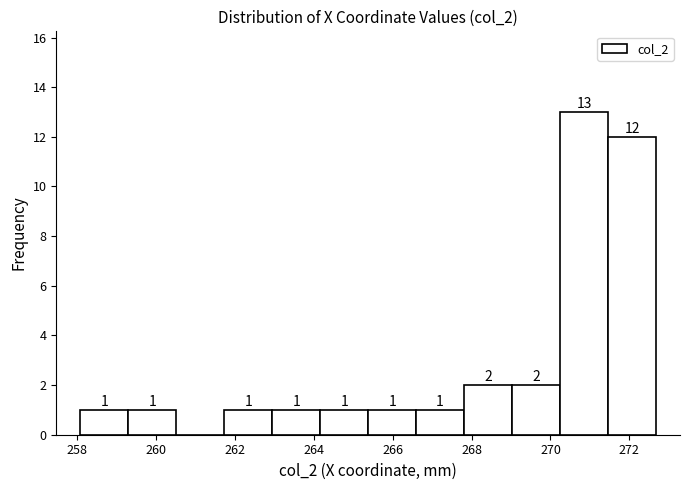

Over which range of the x-axis is the bar tallest?

270.2 to 271.4